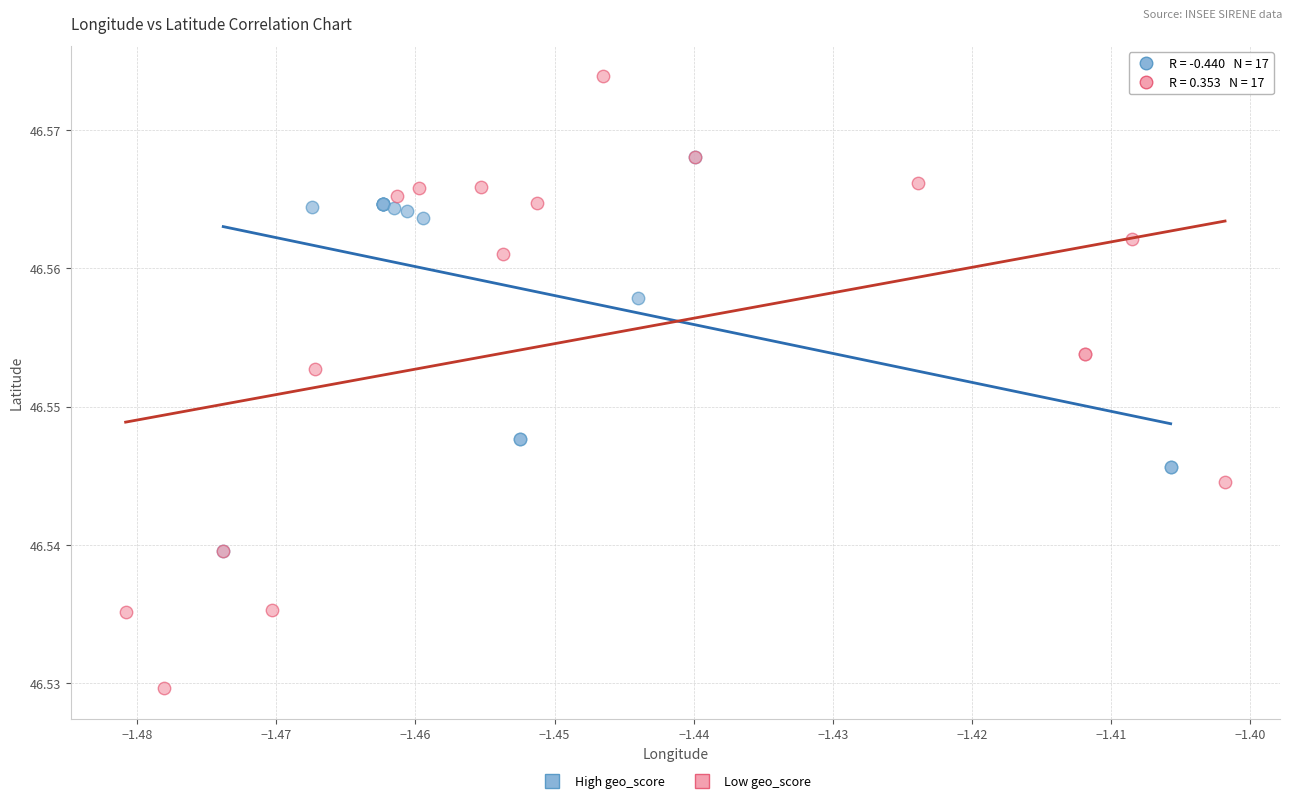

Which series reaches the maximum Y coordinate?

Low geo_score